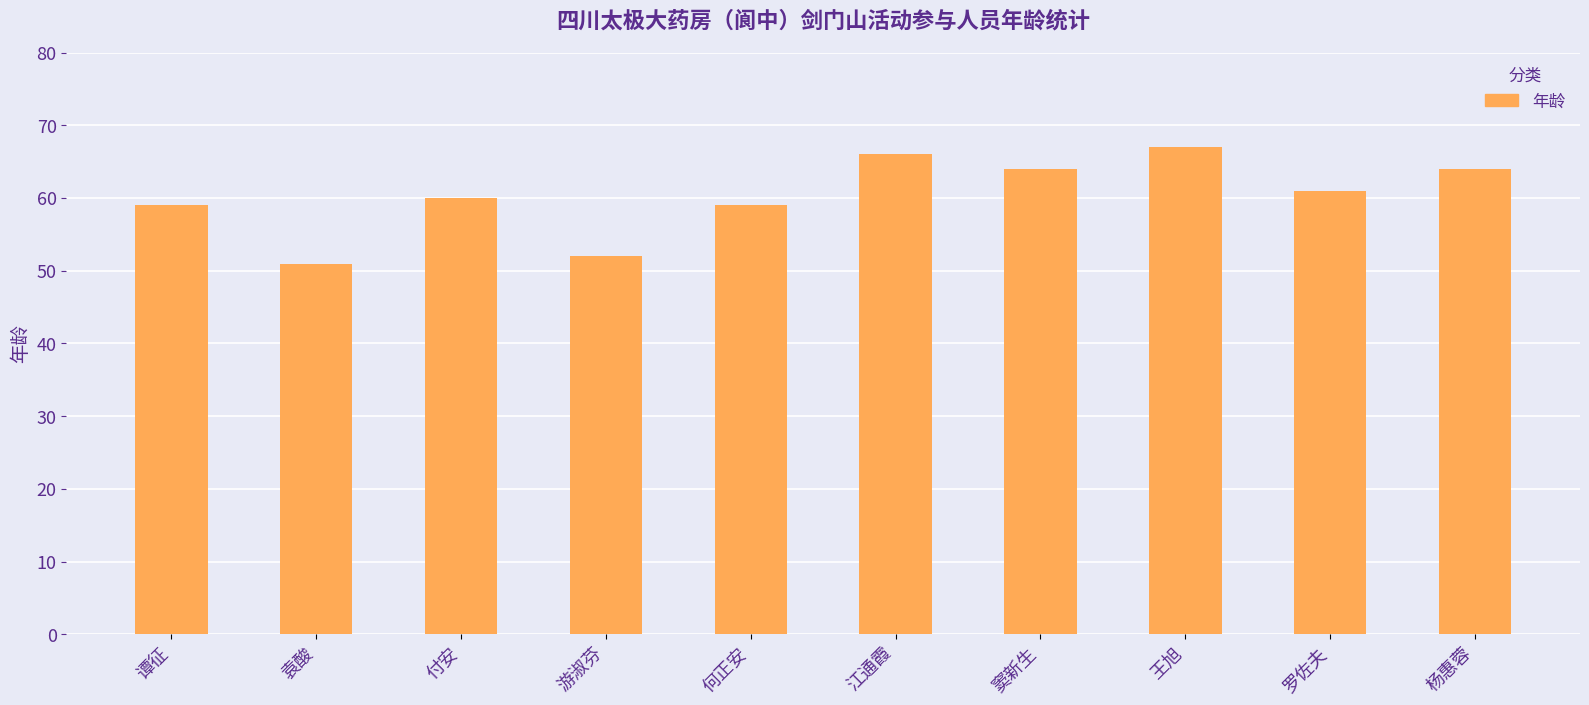

Reading right to left, list all the values displayed in this chart.

64	61	67	64	66	59	52	60	51	59